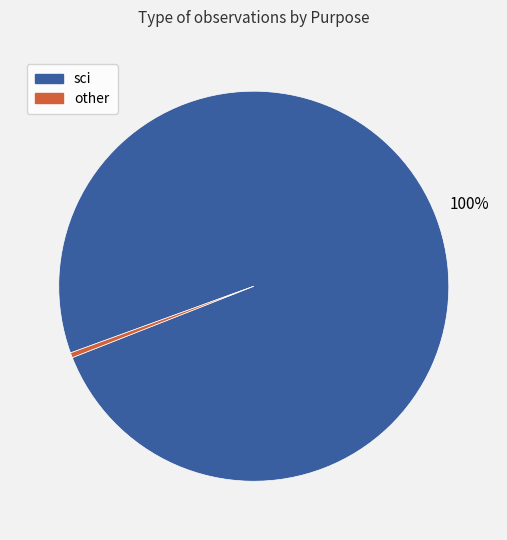

How many segments does this pie chart have?

2